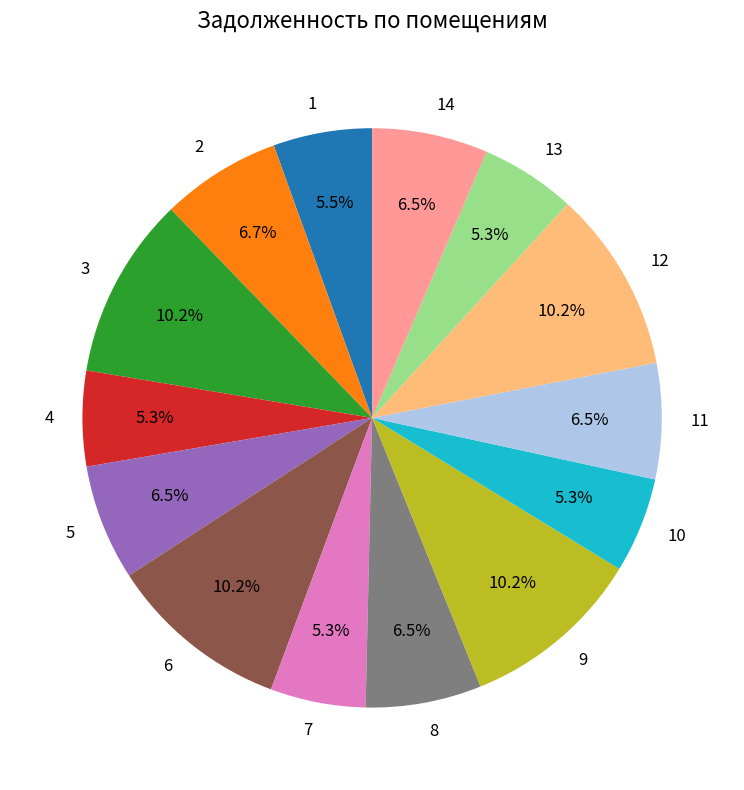

To the nearest percent, what is the average slice percentage?

7%